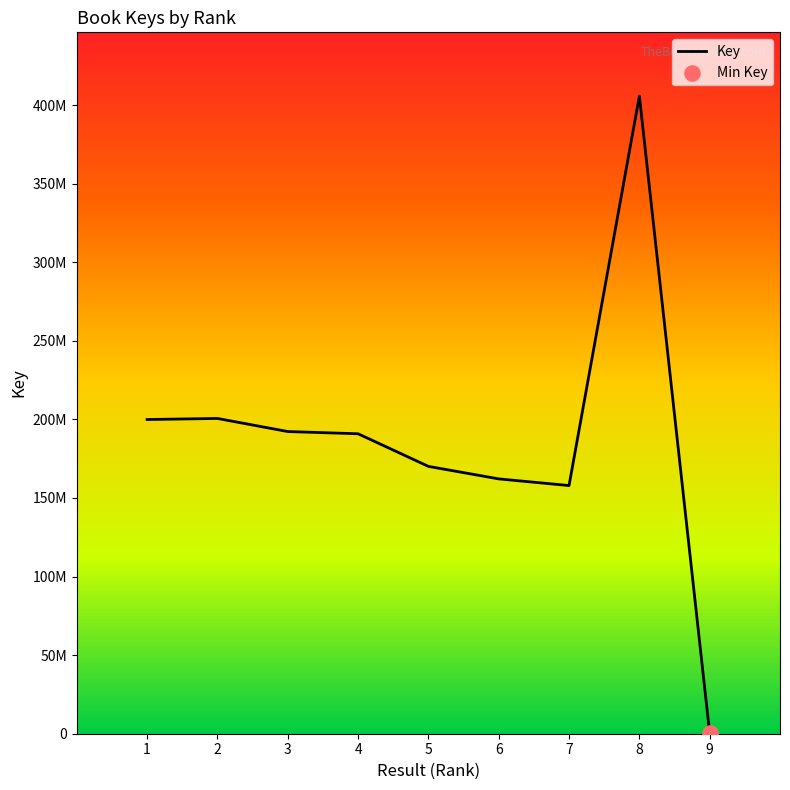

Between 2 and 8, which is larger?

8